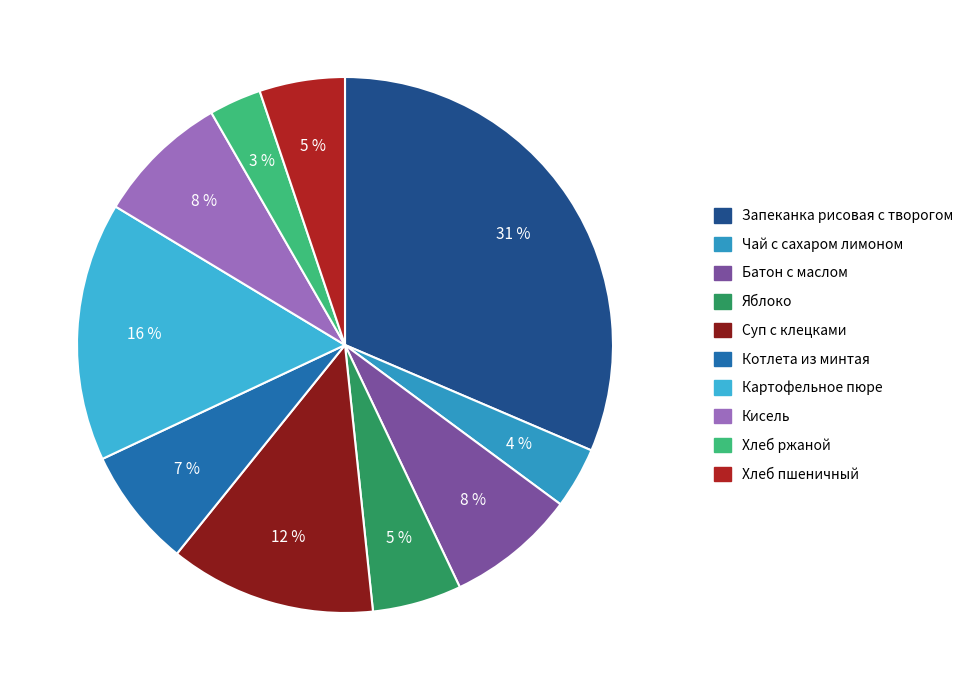

To the nearest percent, what is the difference between the largest and smallest slice percentages?

28%